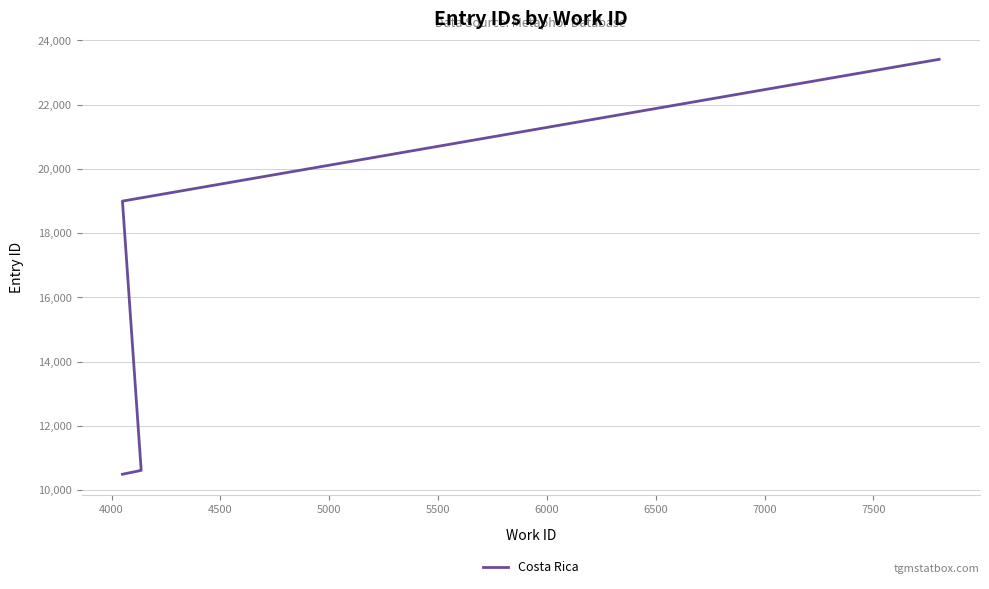

How many lines are shown in the chart?

1